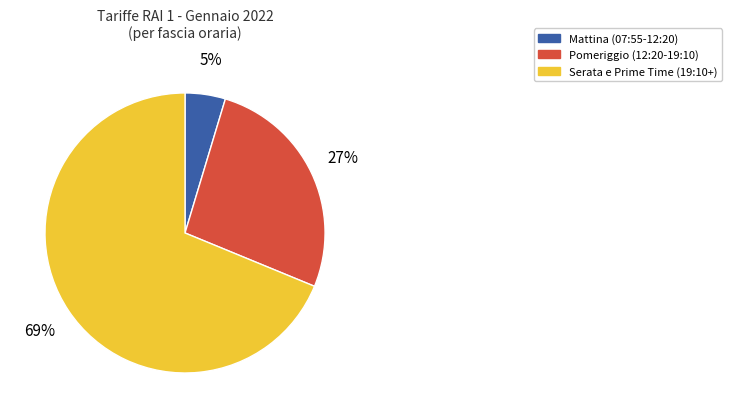

To the nearest percent, what portion does Mattina (07:55-12:20) represent?

5%